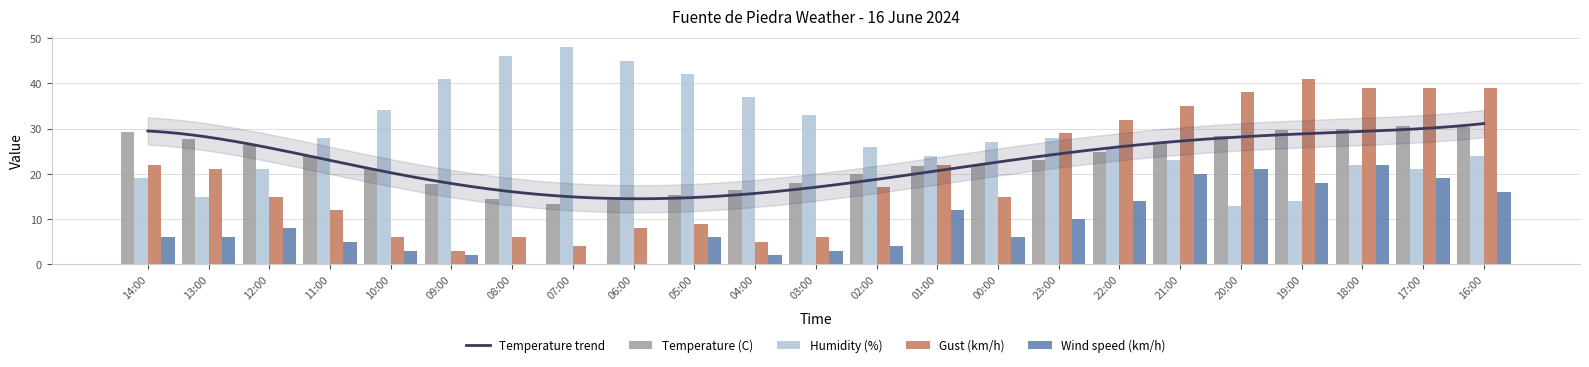

At which category is the sum across all series the highest?

18:00